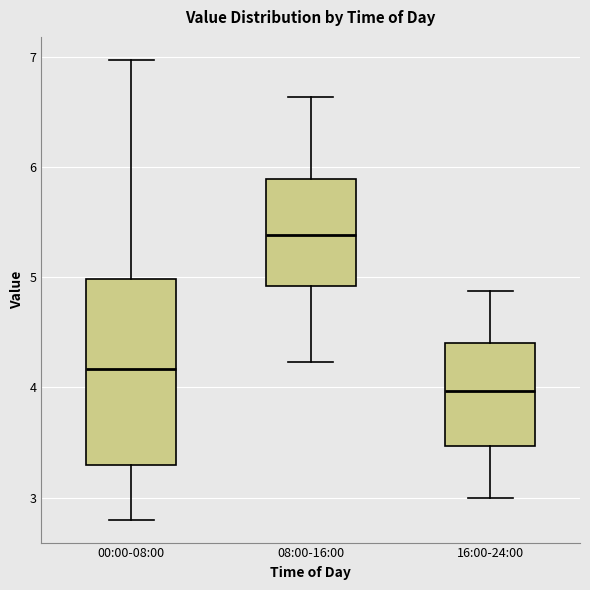

Comparing the boxes themselves (not the whiskers), which one is the tallest?

00:00-08:00